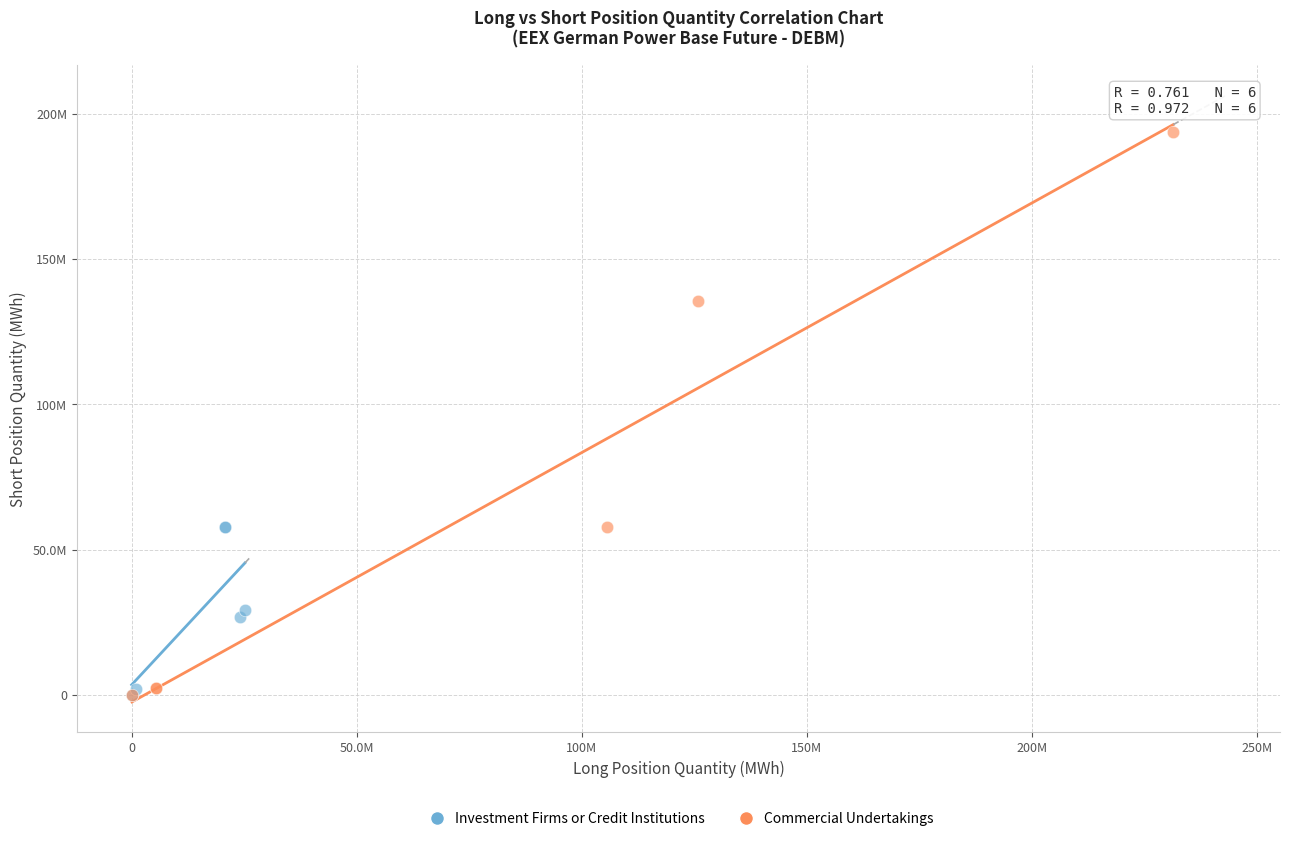

What are all the series names shown in the legend?

Investment Firms or Credit Institutions, Commercial Undertakings